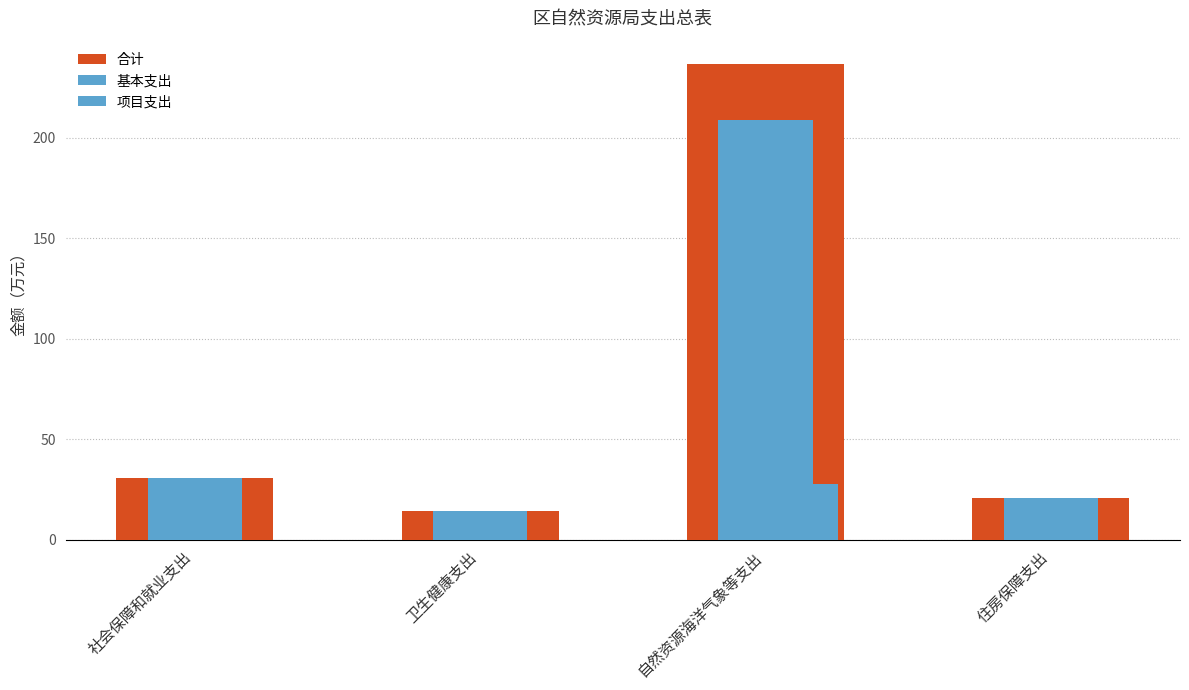

Does the chart contain stacked bars?

No